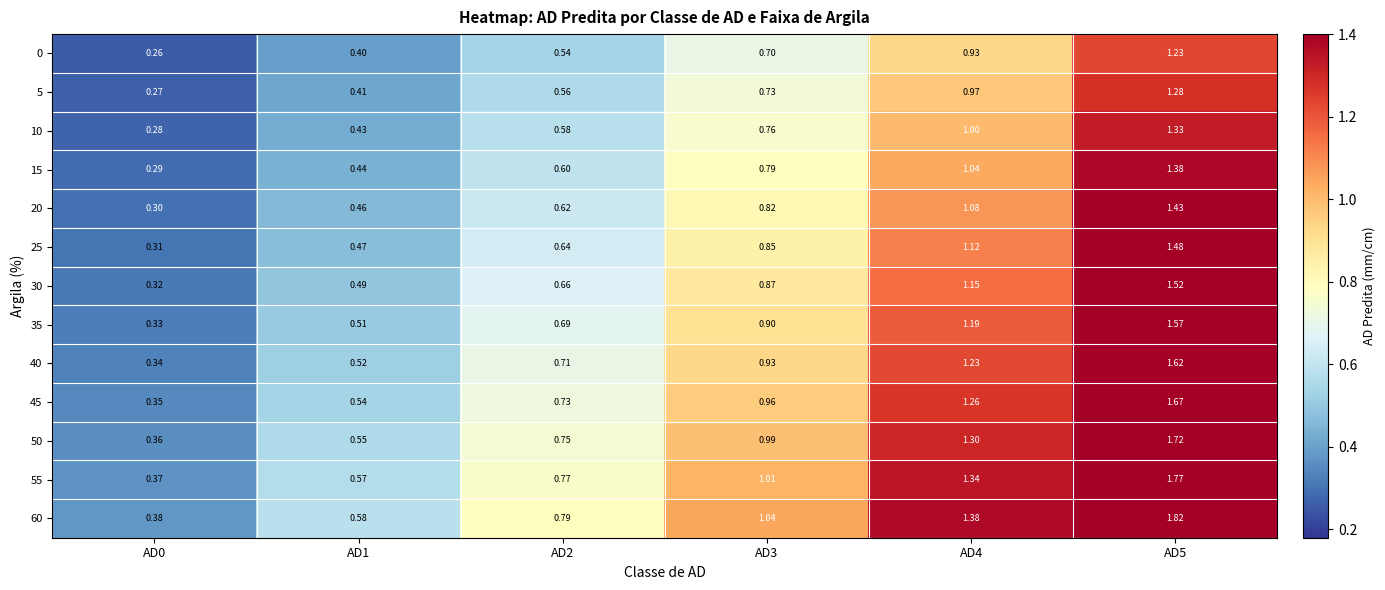

Is the value of 40 at AD3 greater than the value of 30 at AD2?

Yes